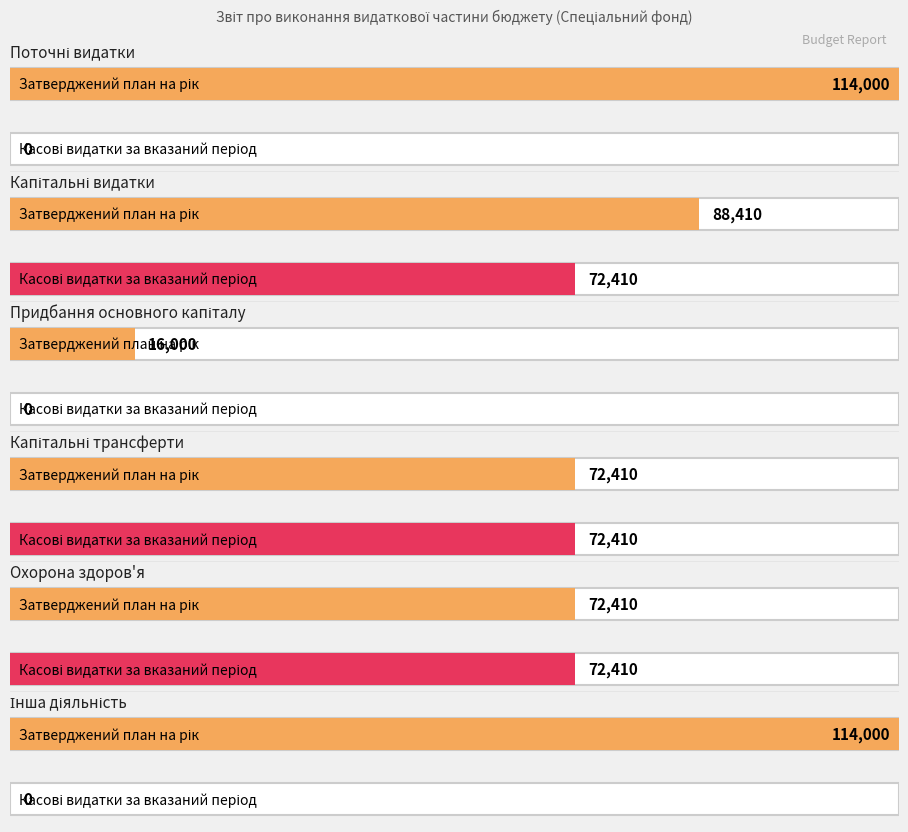

What is the maximum value for Затверджений план на рік?

114000